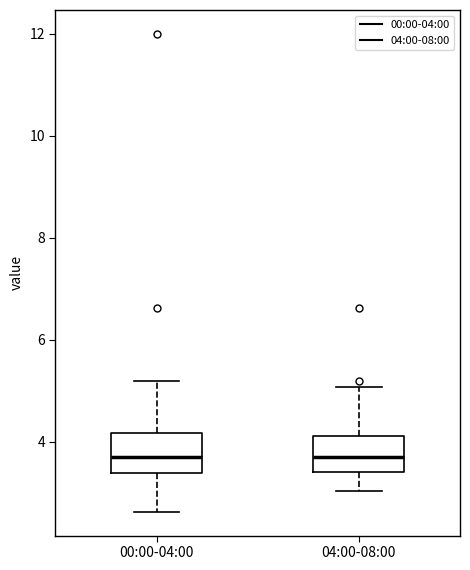

Reading left to right, read every box against the y-axis: the position of its median line, the range the box covers, and the ends of its whiskers. The values are not printed on the chart, so give them approximately, as read against the axis.

00:00-04:00: median 3.8, box 3.4 to 4.2, whiskers 2.6 to 5.2
04:00-08:00: median 3.8, box 3.4 to 4.2, whiskers 3.0 to 5.0